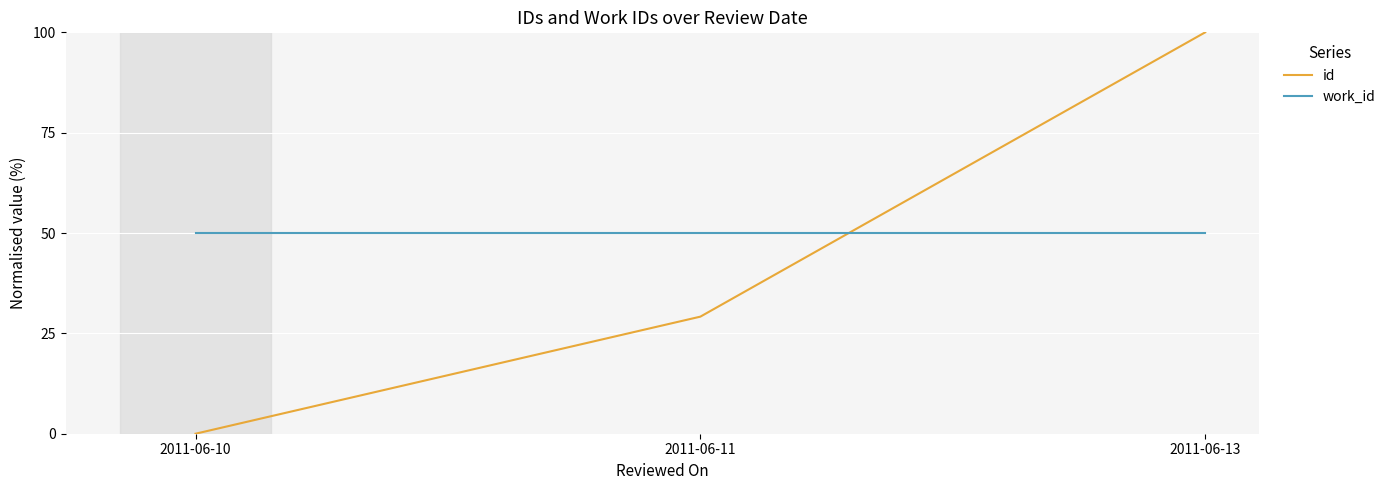

What is the greatest value displayed?

100.0